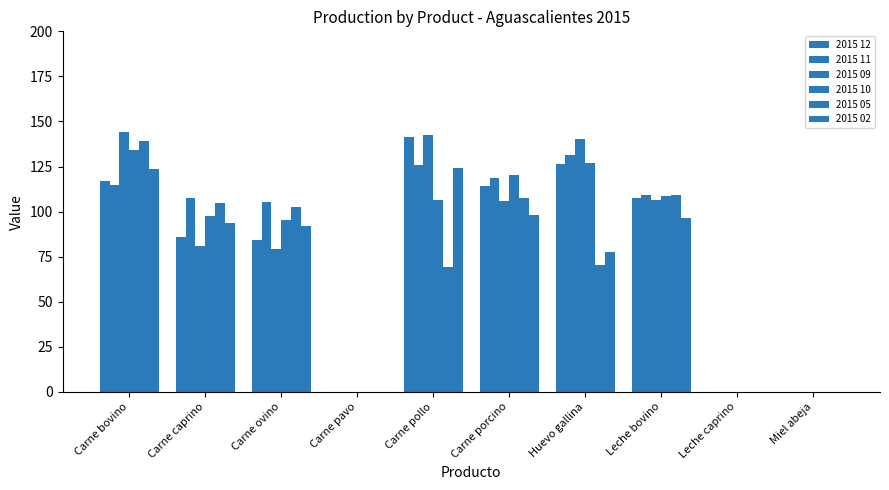

What is the spread (max minus min) of values at Huevo gallina?

69.9